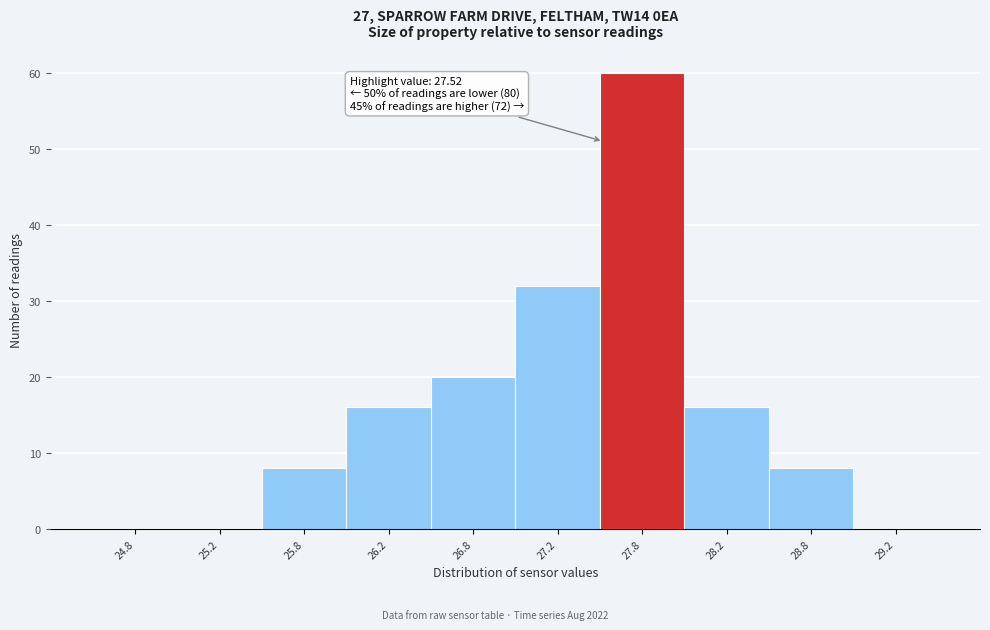

Which range on the x-axis has the tallest bar?

27.5 to 28.0